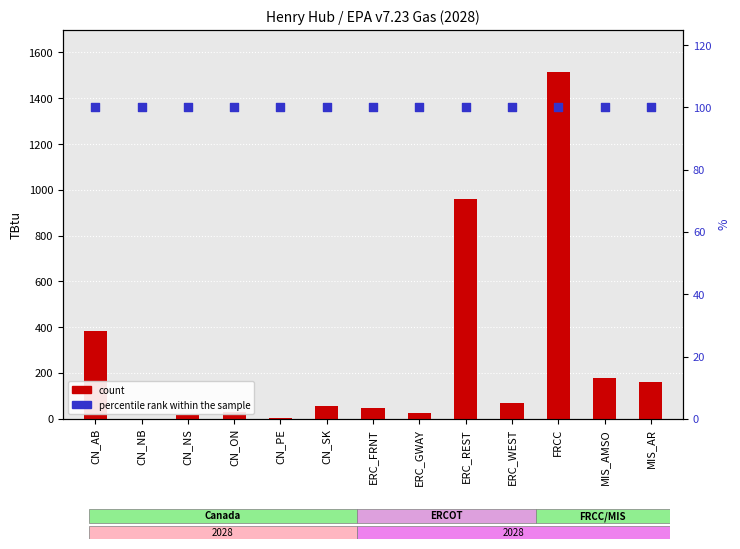

Is the value of count at ERC_REST greater than the value of percentile rank within the sample at MIS_AR?

Yes